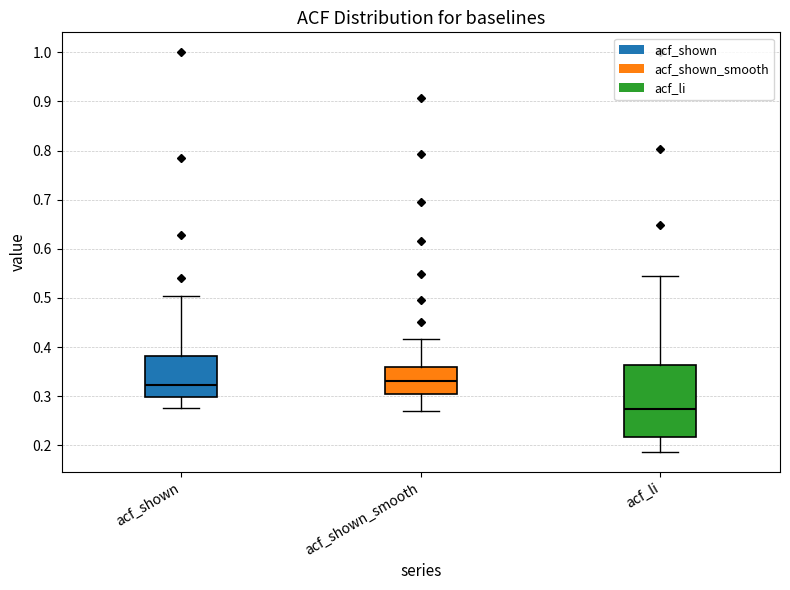

Which box is the tallest, from its lower edge to its upper edge?

acf_li